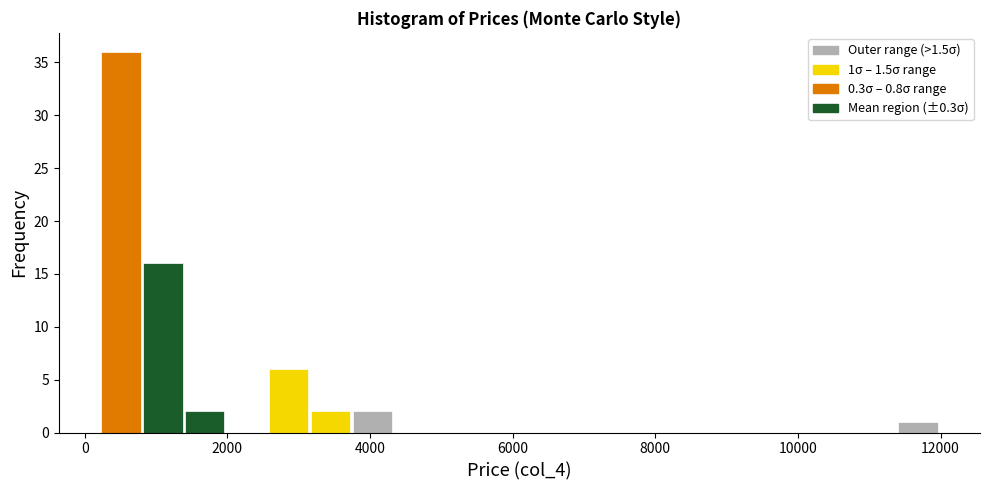

Read against the x-axis, roughly where is the centre of the tallest bar?

600